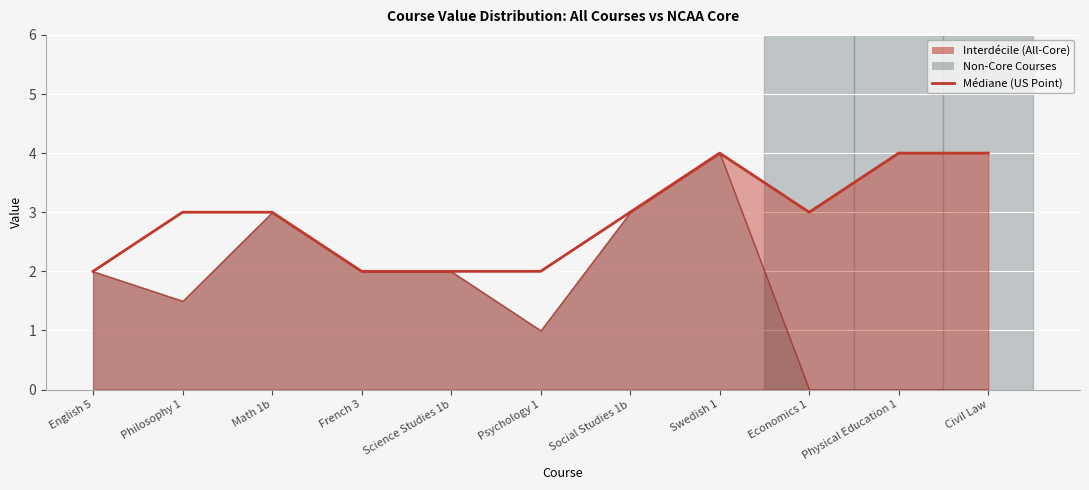

At which category does the chart reach its peak across all series?

Swedish 1